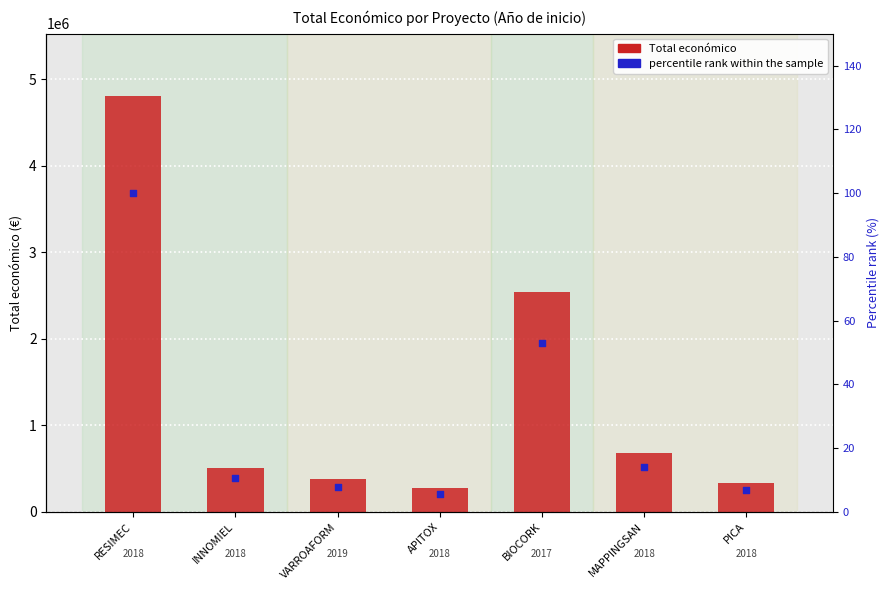

At which category is the sum across all series the highest?

RESIMEC